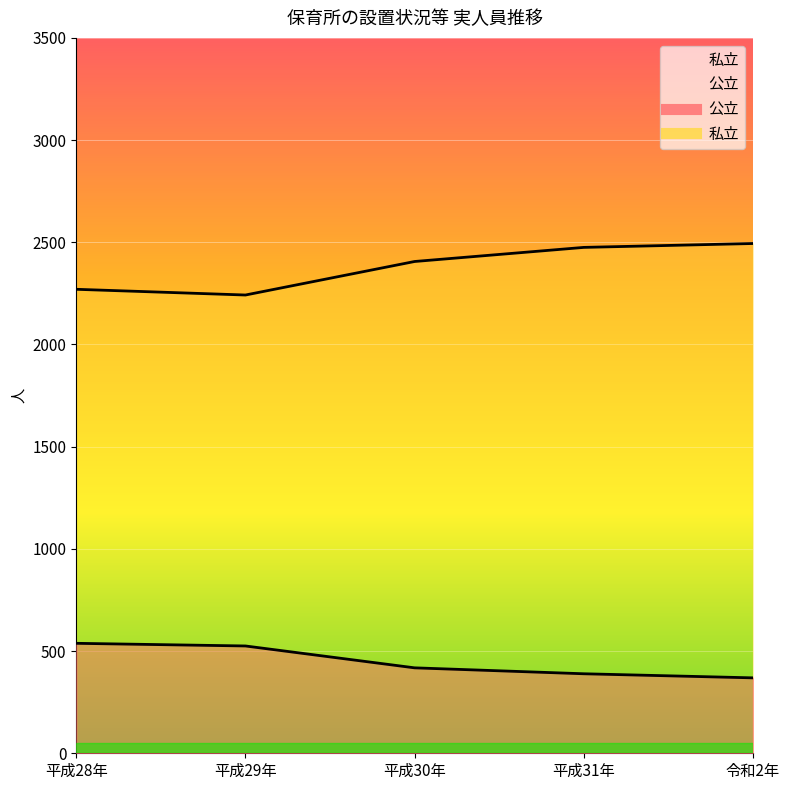

Which category has the lowest value across all series?

令和2年